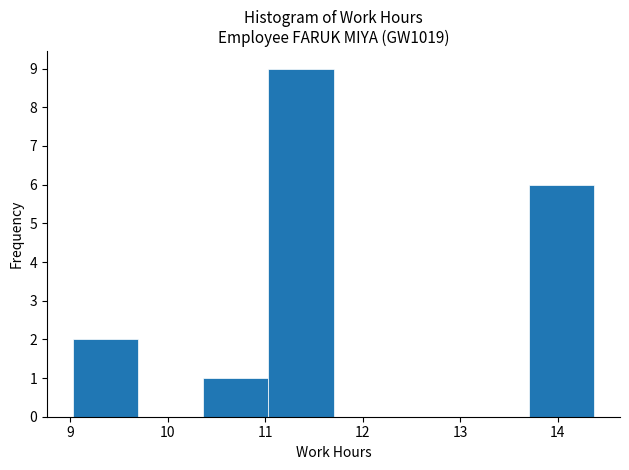

Reading left to right, list every bar in this chart as the range it spans on the x-axis followed by its height. Neither the bar edges nor the heights are printed on the chart, so give them approximately, as read against the axes.

9.0 to 9.7: 2
9.7 to 10.4: 0
10.4 to 11.0: 1
11.0 to 11.7: 9
11.7 to 12.4: 0
12.4 to 13.0: 0
13.0 to 13.7: 0
13.7 to 14.4: 6